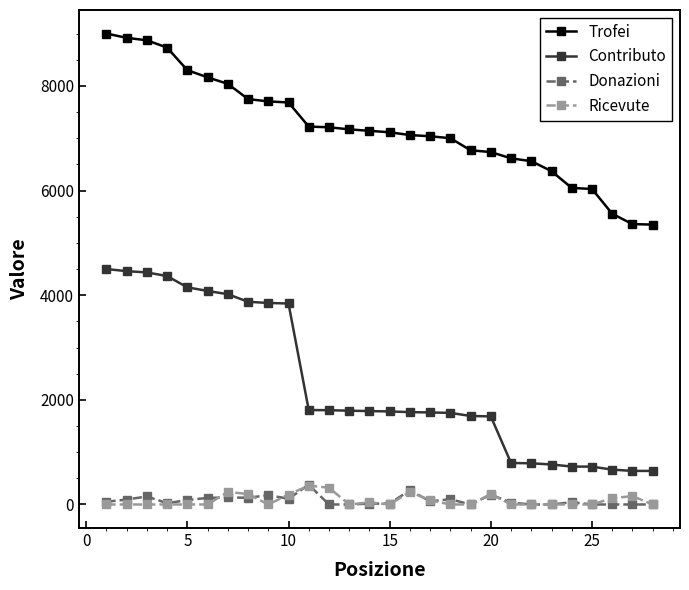

How many values in the Donazioni series are below 52?

14